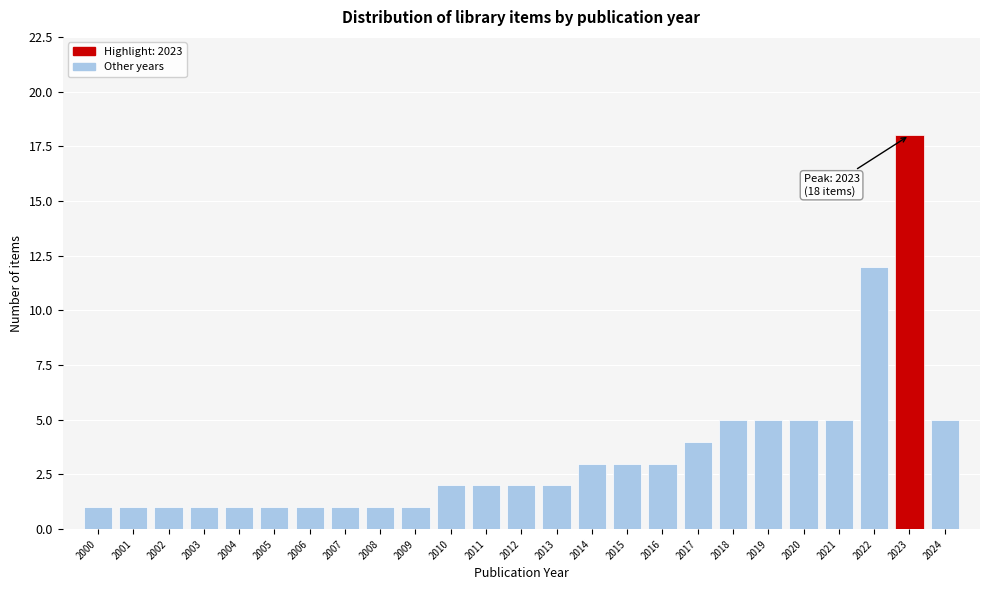

Reading left to right, transcribe all the data shown in this chart.

1	1	1	1	1	1	1	1	1	1	2	2	2	2	3	3	3	4	5	5	5	5	12	18	5